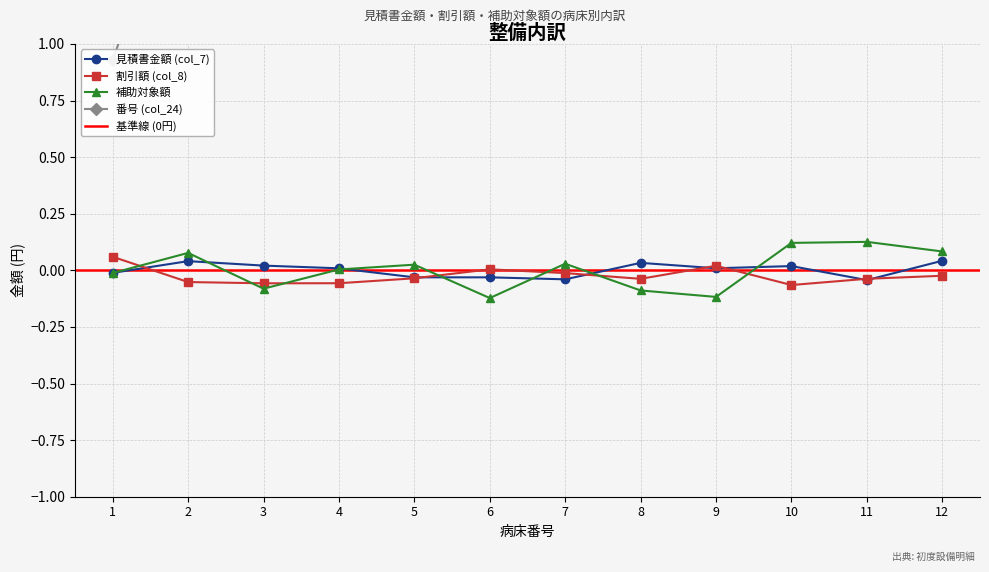

Reading right to left, what are all the values shown in this chart?

col_7 (見積書金額): 12=0	11=0	10=0	9=0	8=0	7=0	6=0	5=0	4=0	3=0	2=0	1=0
col_8 (割引額): 12=0	11=0	10=0	9=0	8=0	7=0	6=0	5=0	4=0	3=0	2=0	1=0
補助対象額: 12=0	11=0	10=0	9=0	8=0	7=0	6=0	5=0	4=0	3=0	2=0	1=0
番号: 12=12	11=11	10=10	9=9	8=8	7=7	6=6	5=5	4=4	3=3	2=2	1=1